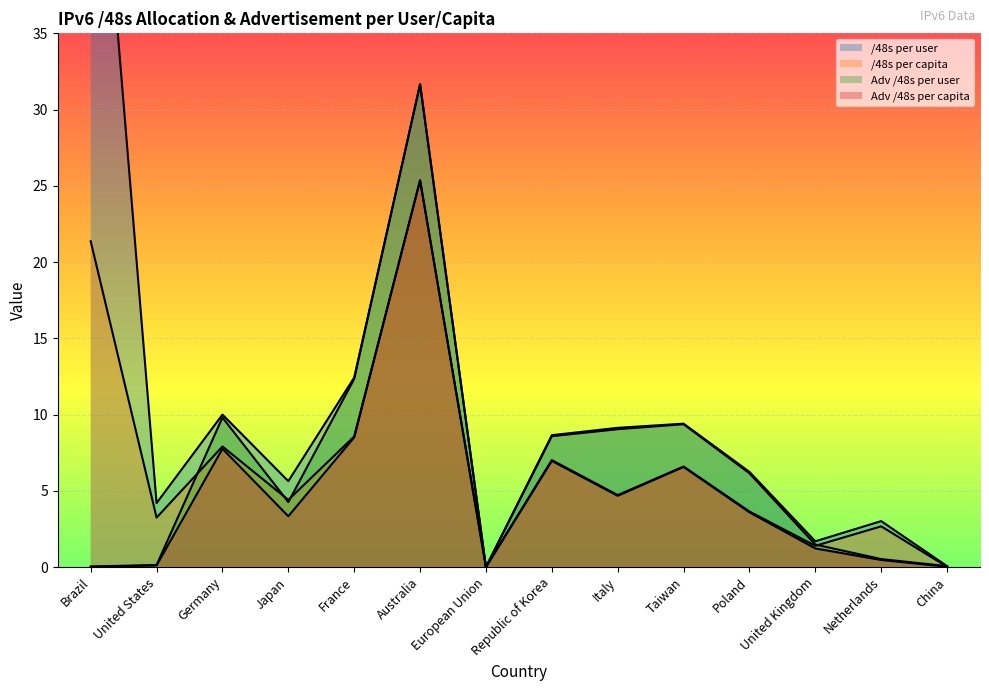

What are all the series names shown in the legend?

/48s per user, /48s per capita, Adv /48s per user, Adv /48s per capita